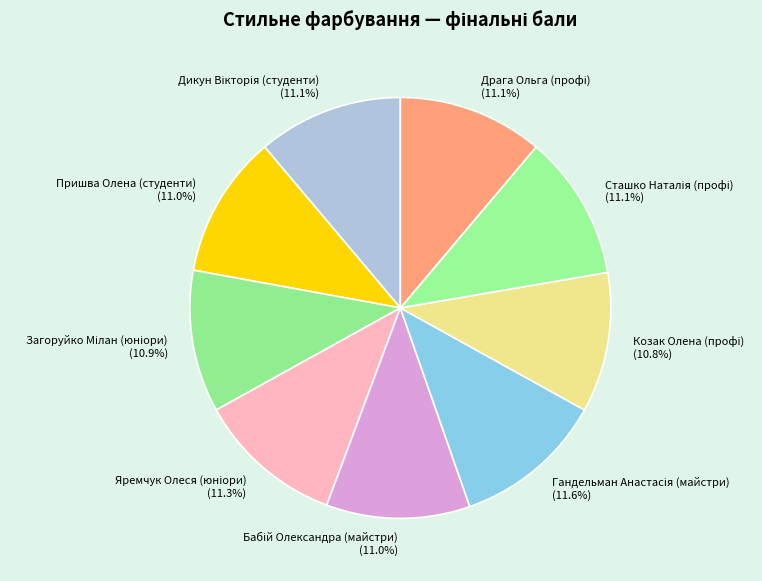

How many slices are in this pie chart?

9